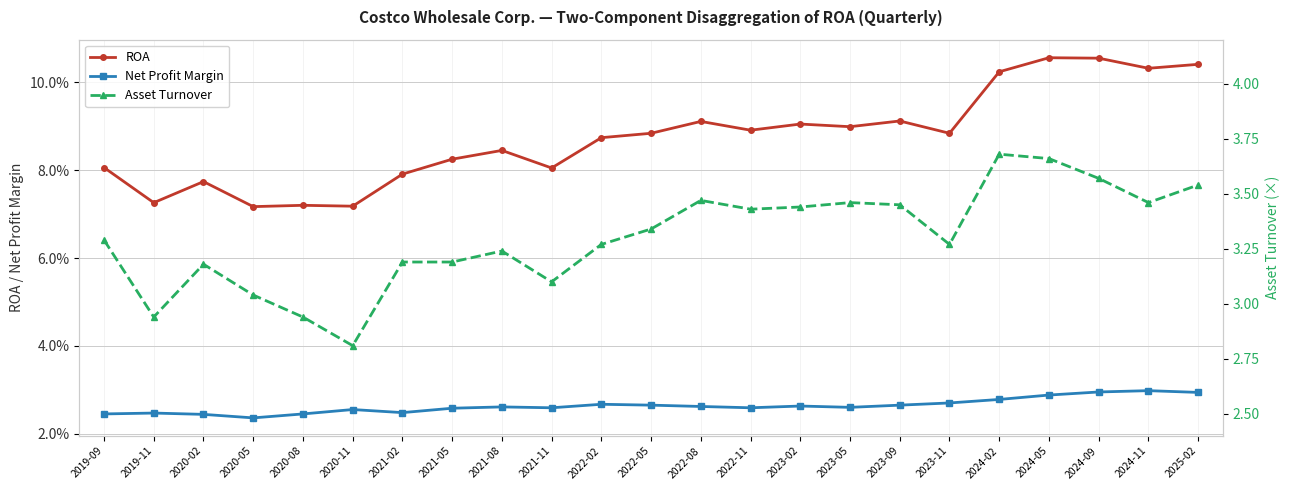

Reading left to right, transcribe all the data shown in this chart.

ROA: 0.1	0.1	0.1	0.1	0.1	0.1	0.1	0.1	0.1	0.1	0.1	0.1	0.1	0.1	0.1	0.1	0.1	0.1	0.1	0.1	0.1	0.1	0.1
Net Profit Margin: 0.0	0.0	0.0	0.0	0.0	0.0	0.0	0.0	0.0	0.0	0.0	0.0	0.0	0.0	0.0	0.0	0.0	0.0	0.0	0.0	0.0	0.0	0.0
Asset Turnover: 3.3	2.9	3.2	3.0	2.9	2.8	3.2	3.2	3.2	3.1	3.3	3.3	3.5	3.4	3.4	3.5	3.5	3.3	3.7	3.7	3.6	3.5	3.5